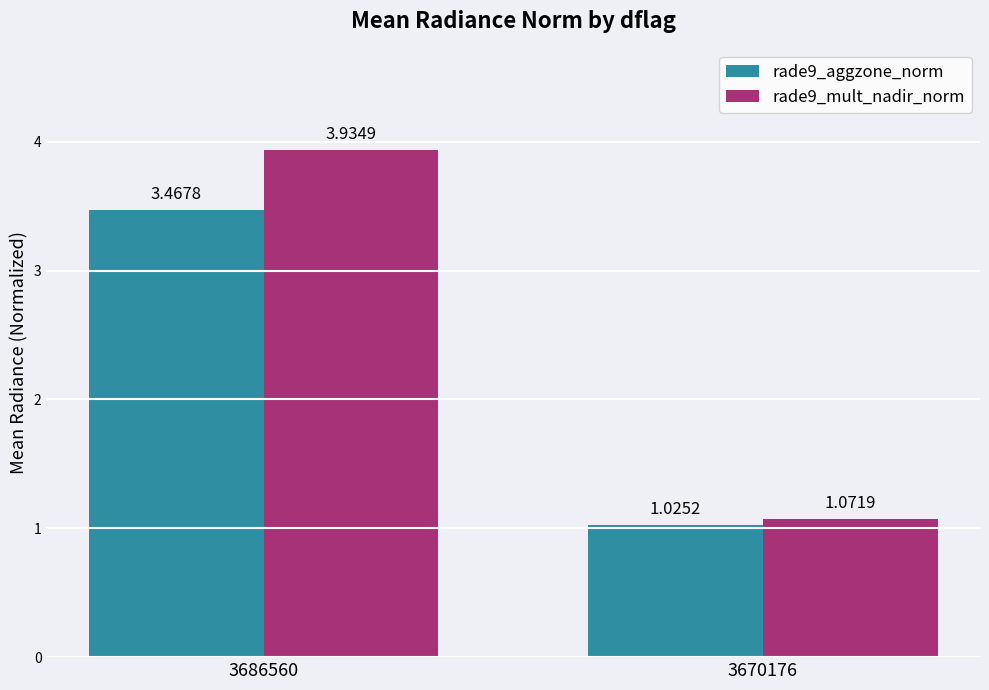

Are the bars grouped side by side (vs. stacked)?

Yes